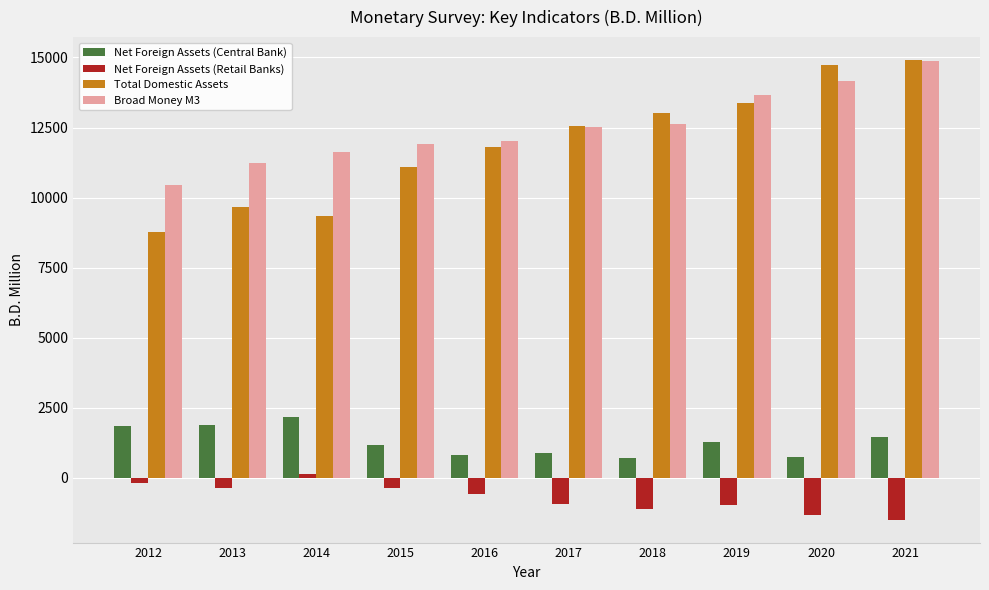

What is the lowest value of the Net Foreign Assets (Central Bank) series?

702.3